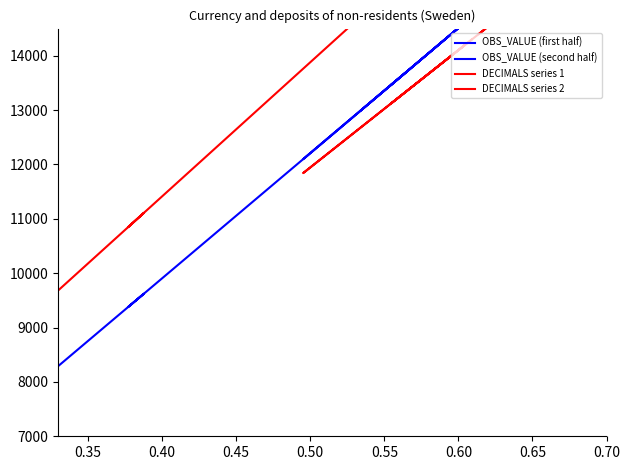

Between which two adjacent categories do OBS_VALUE (second half) and DECIMALS series 1 first intersect?

0.50 and 0.55